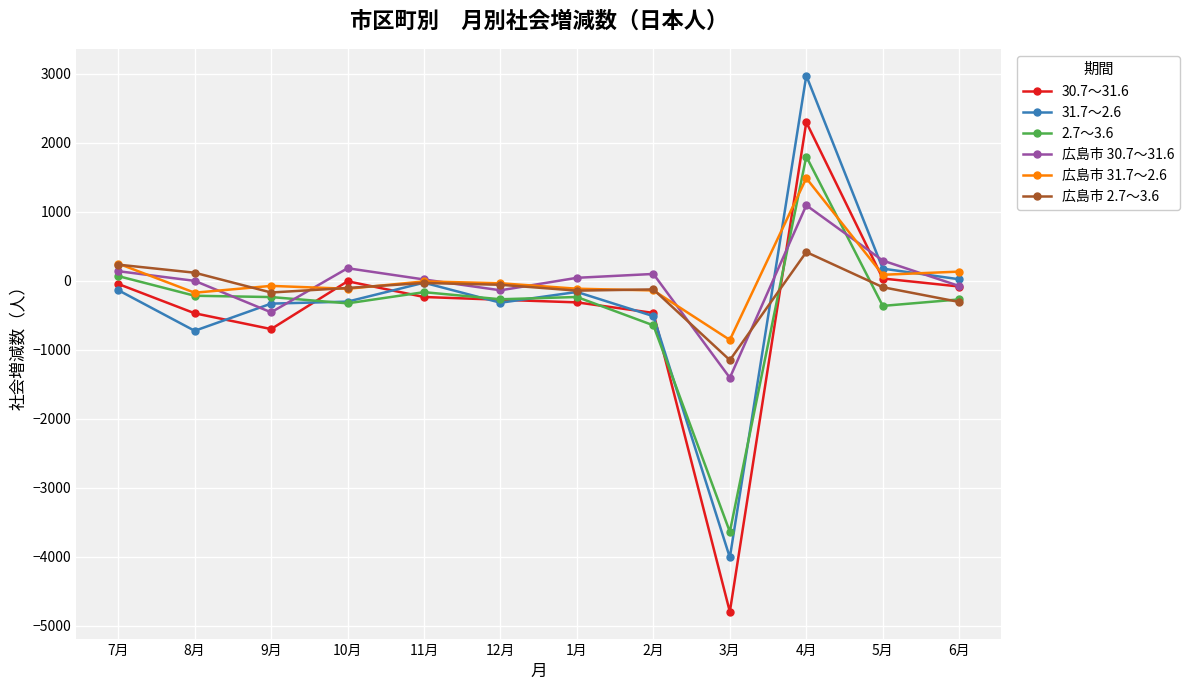

Which series has the widest spread of values?

30.7～31.6